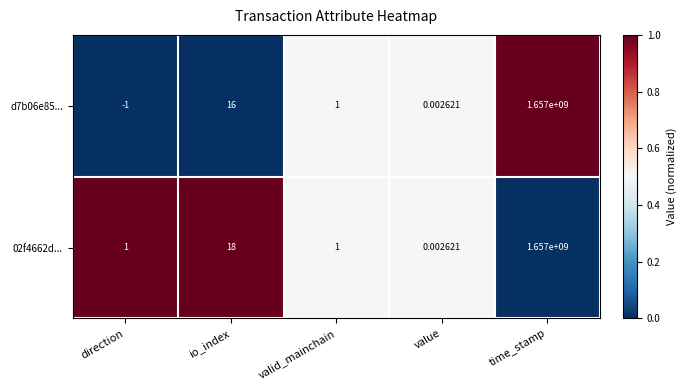

What is the greatest value displayed?

1657000000.0